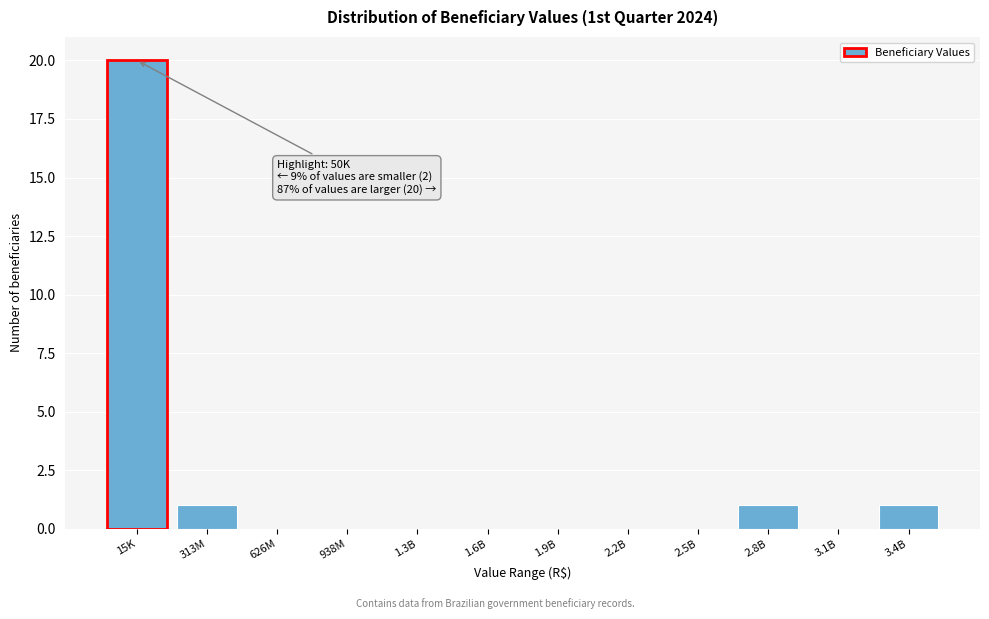

Reading left to right, list all the values displayed in this chart.

15K=20	313M=1	626M=0	938M=0	1.3B=0	1.6B=0	1.9B=0	2.2B=0	2.5B=0	2.8B=1	3.1B=0	3.4B=1